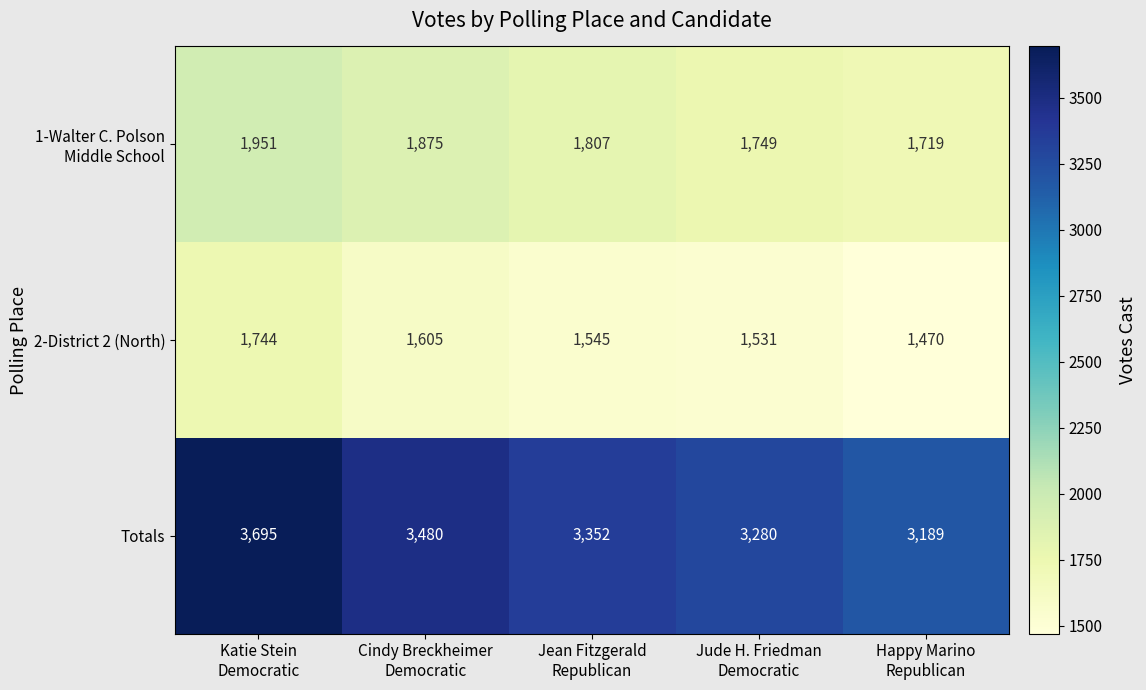

Which series has the largest total across all categories?

Totals